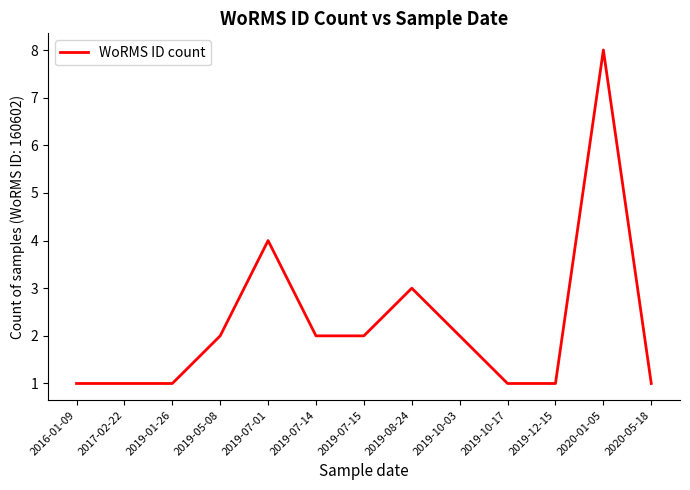

Reading left to right, list all the values displayed in this chart.

2016-01-09=1	2017-02-22=1	2019-01-26=1	2019-05-08=2	2019-07-01=4	2019-07-14=2	2019-07-15=2	2019-08-24=3	2019-10-03=2	2019-10-17=1	2019-12-15=1	2020-01-05=8	2020-05-18=1